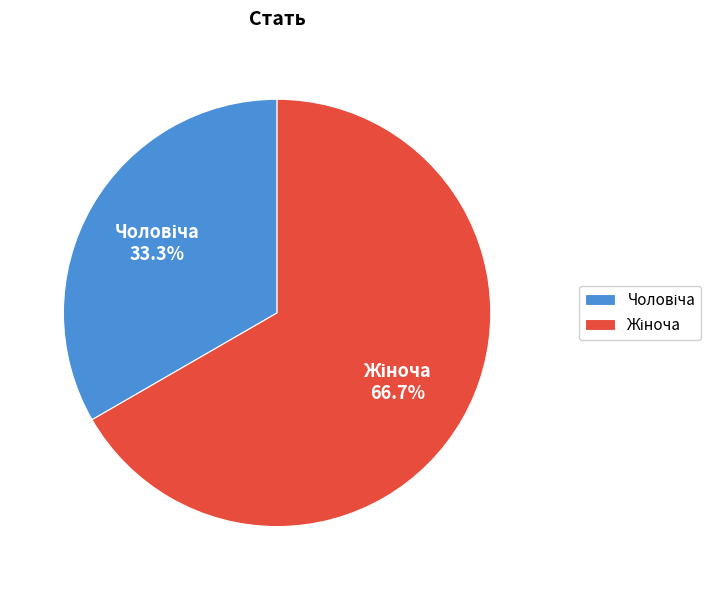

Does any single category account for the majority?

Yes